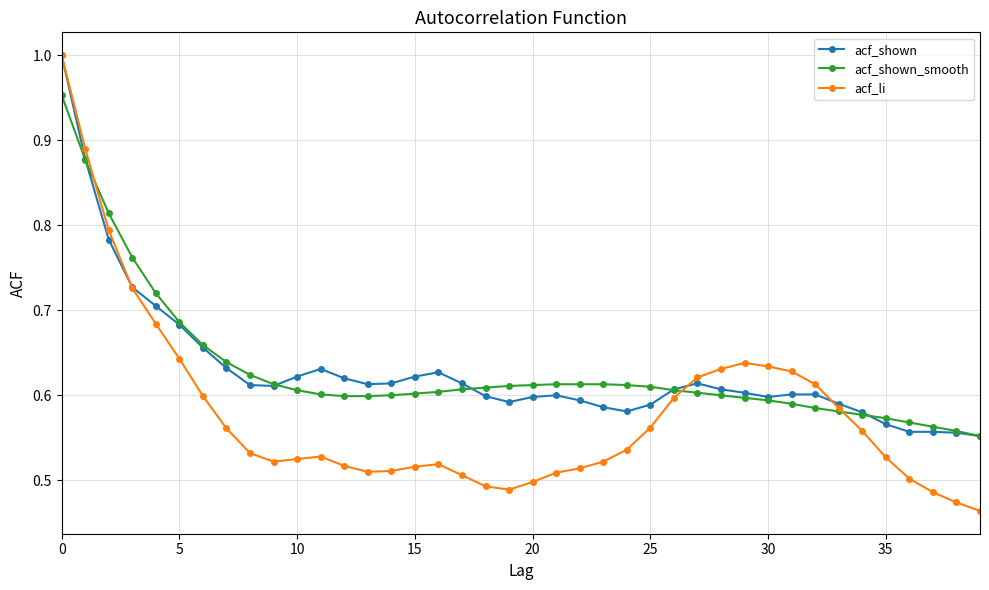

Which series has the largest range (max minus min)?

acf_li